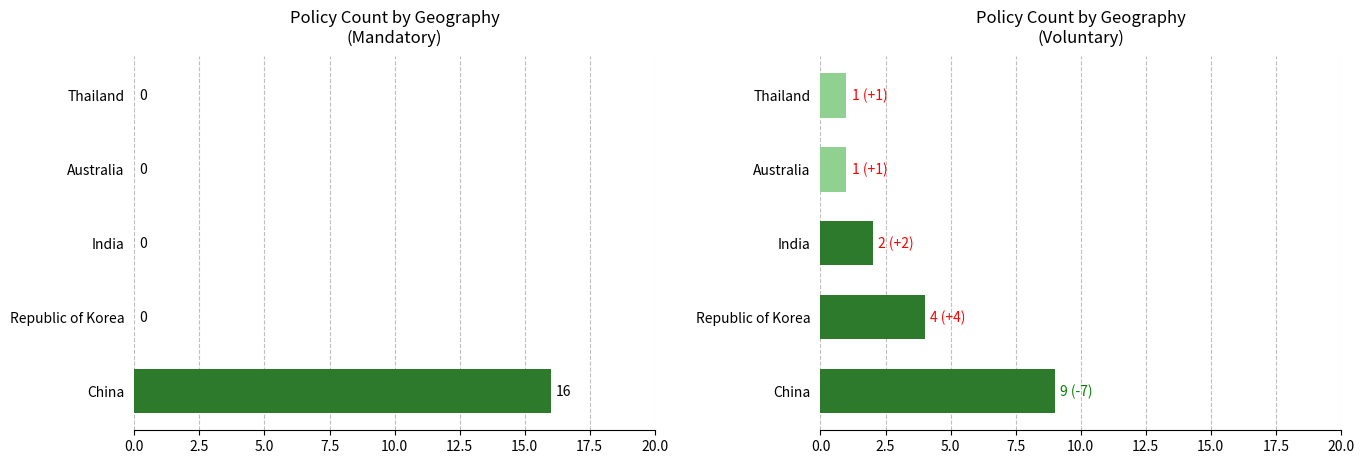

Reading right to left, transcribe all the data shown in this chart.

Mandatory: 0	0	0	0	16
Voluntary: 1	1	2	4	9